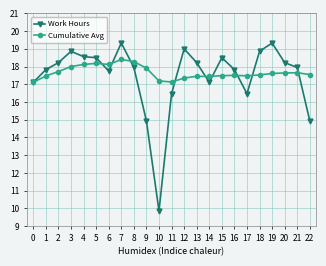

What is the value of the Cumulative Avg point at the 19th from the left?

17.5